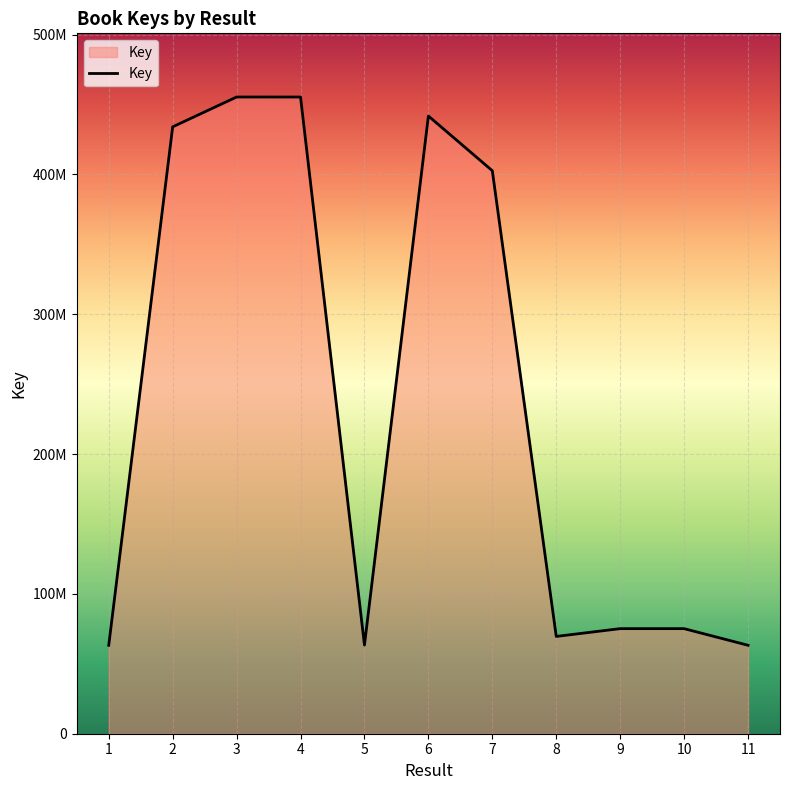

Does the chart have visible grid lines?

Yes